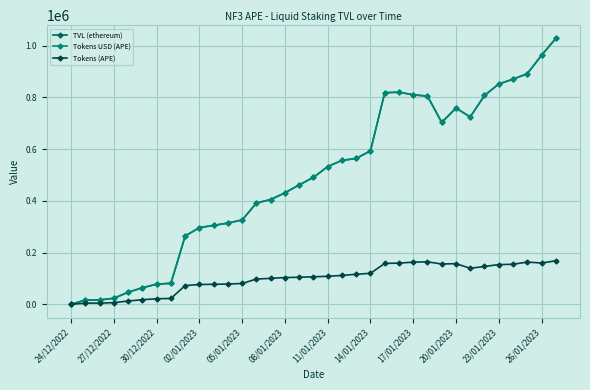

At which category does TVL (ethereum) reach its first local valley?

30/12/2022